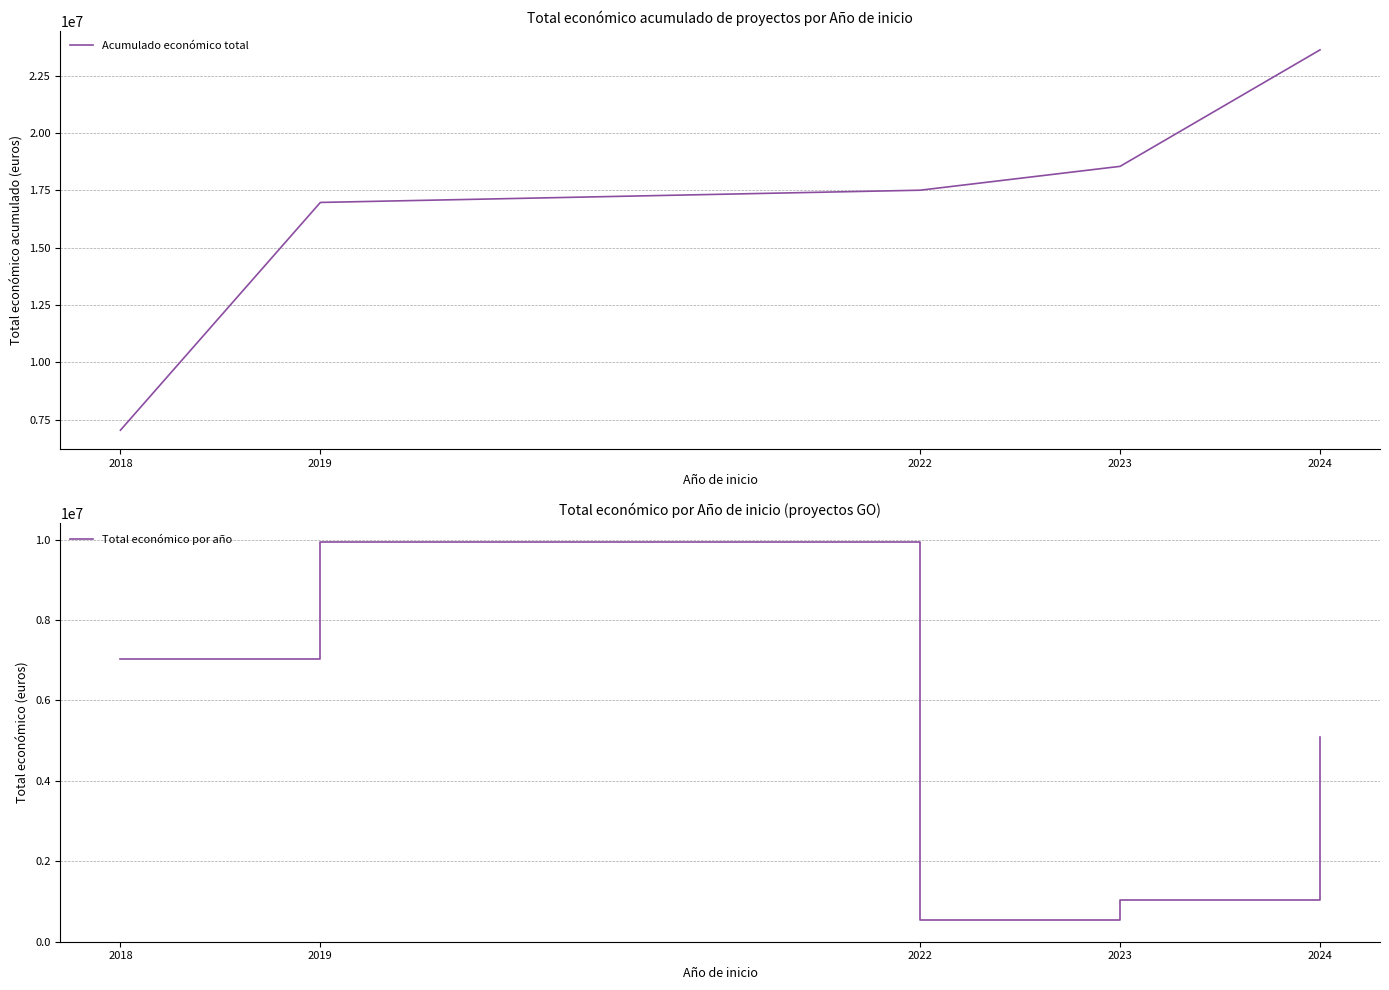

True or false: Total económico por año has more than 2 interior local peaks.

False